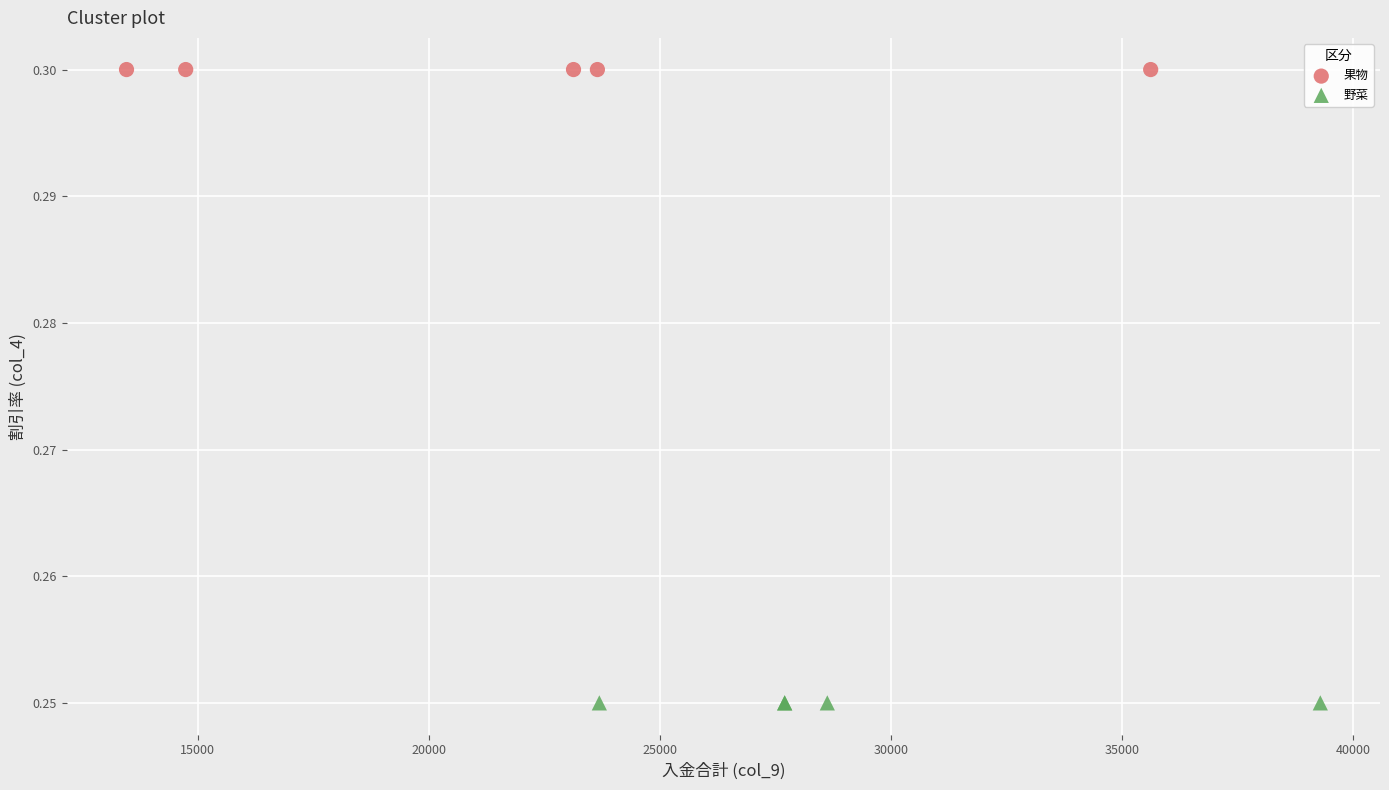

What are all the series names shown in the legend?

果物, 野菜